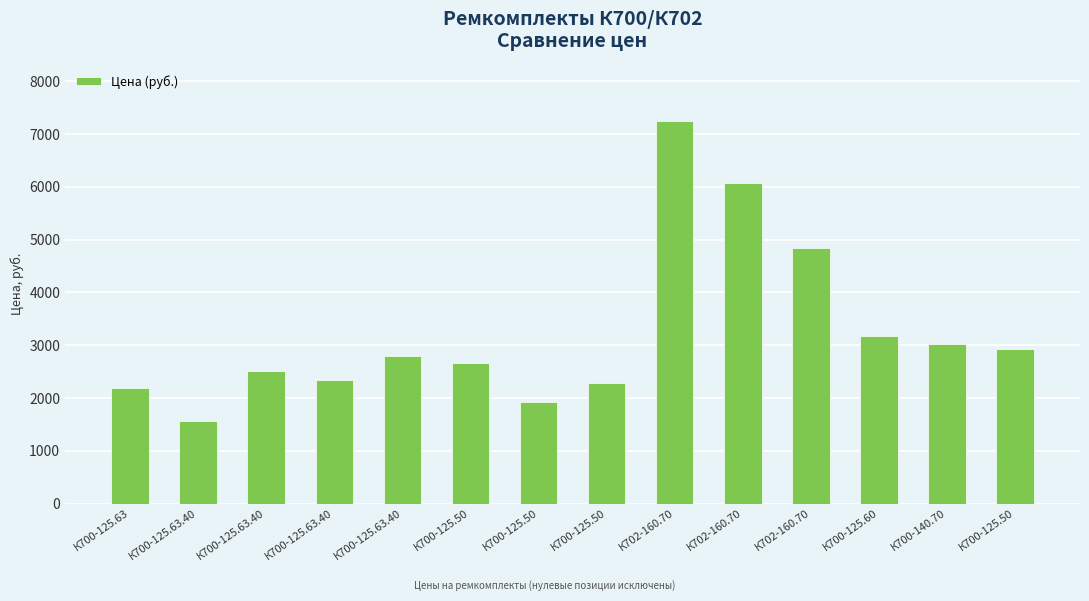

How many bars are there in total?

14